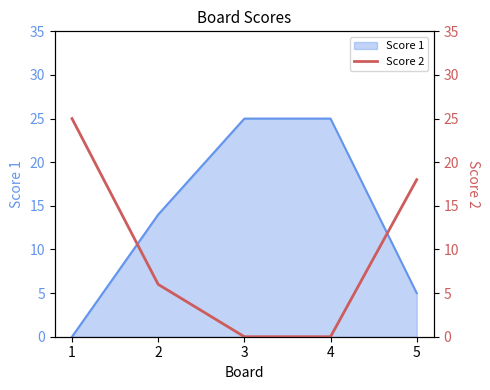

The value of Score 1 at 1 is -13. True or false?

False